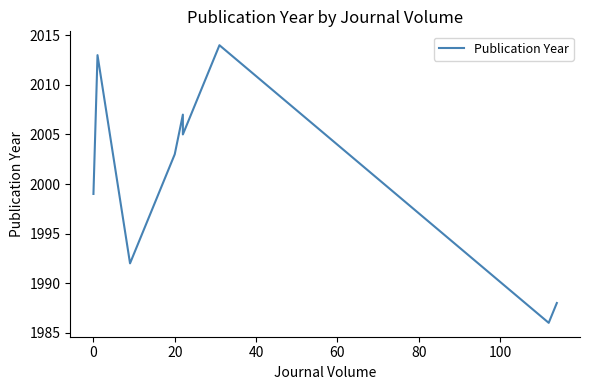

How many interior local valleys (lower than both neighbors) does the data have?

3